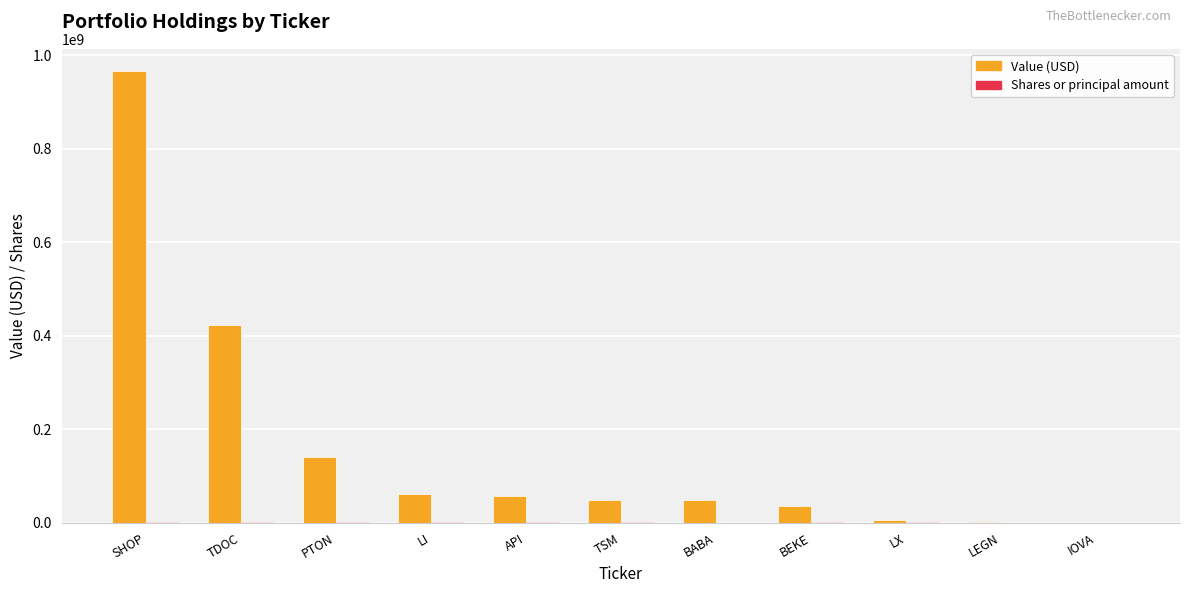

Between SHOP and LX, which series saw the biggest shift?

Value (USD)